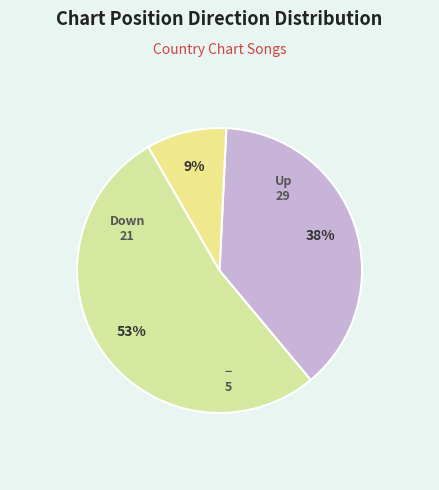

How many segments does this pie chart have?

3